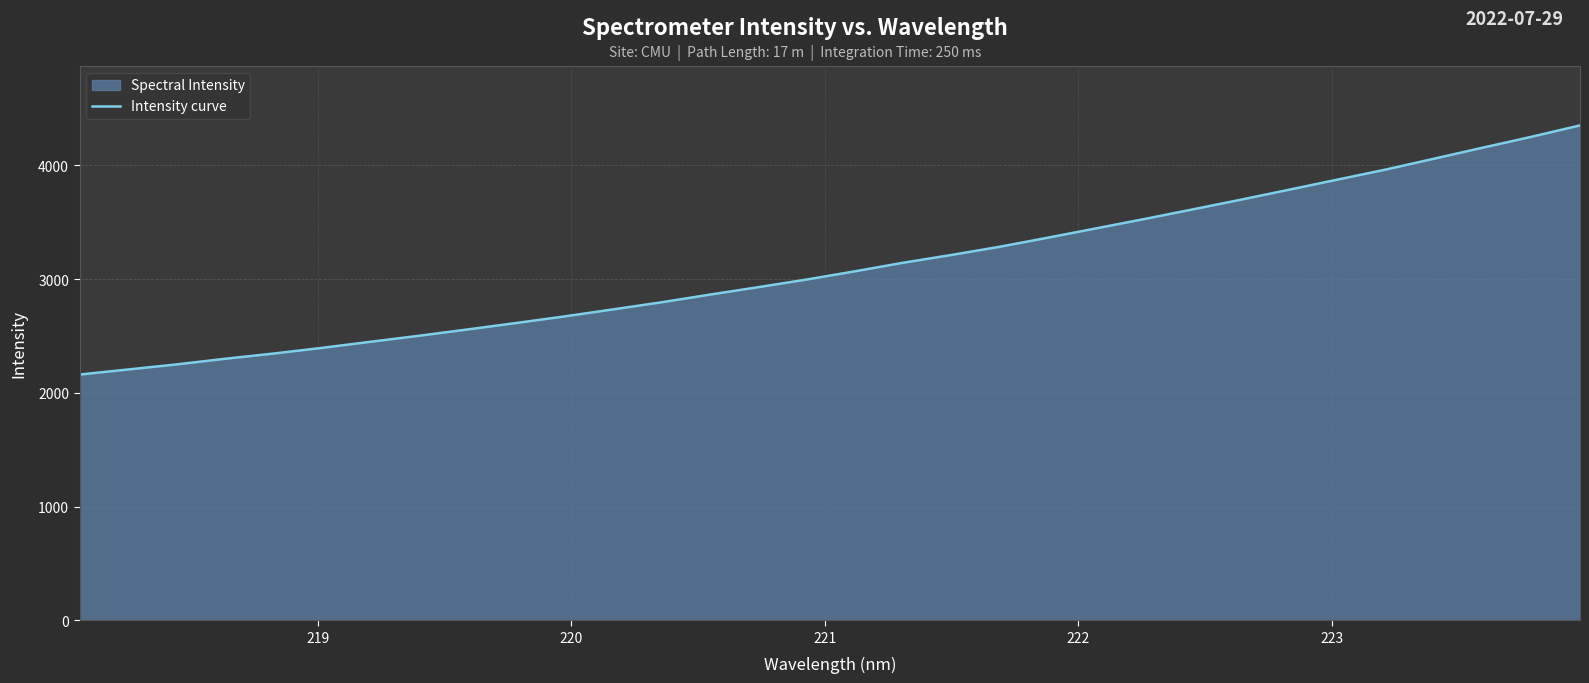

What is the sum of all values?

99549.4